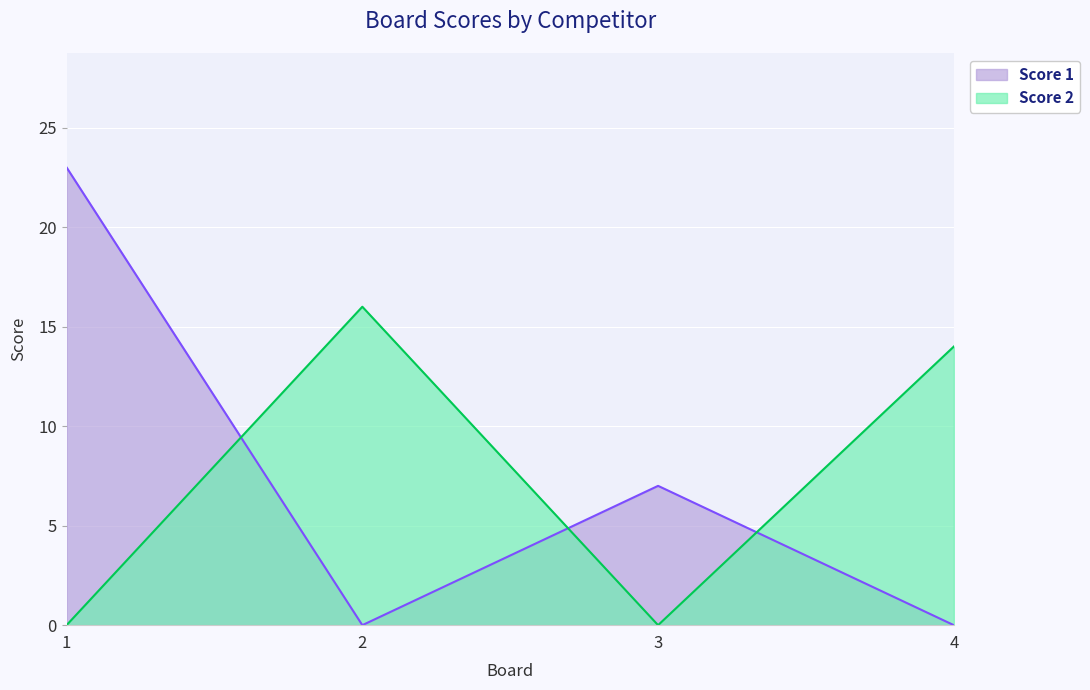

Reading left to right, transcribe all the data shown in this chart.

Score 1: 23	0	7	0
Score 2: 0	16	0	14